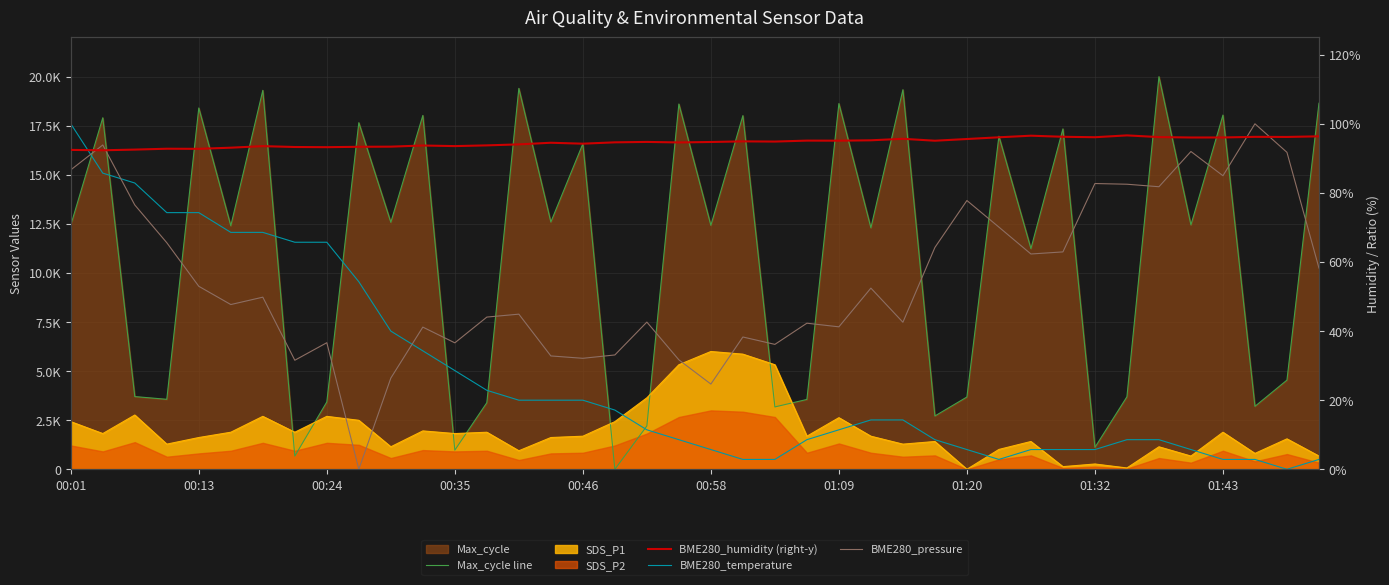

Where is BME280_humidity (right-y) nearest to the value 94?

14